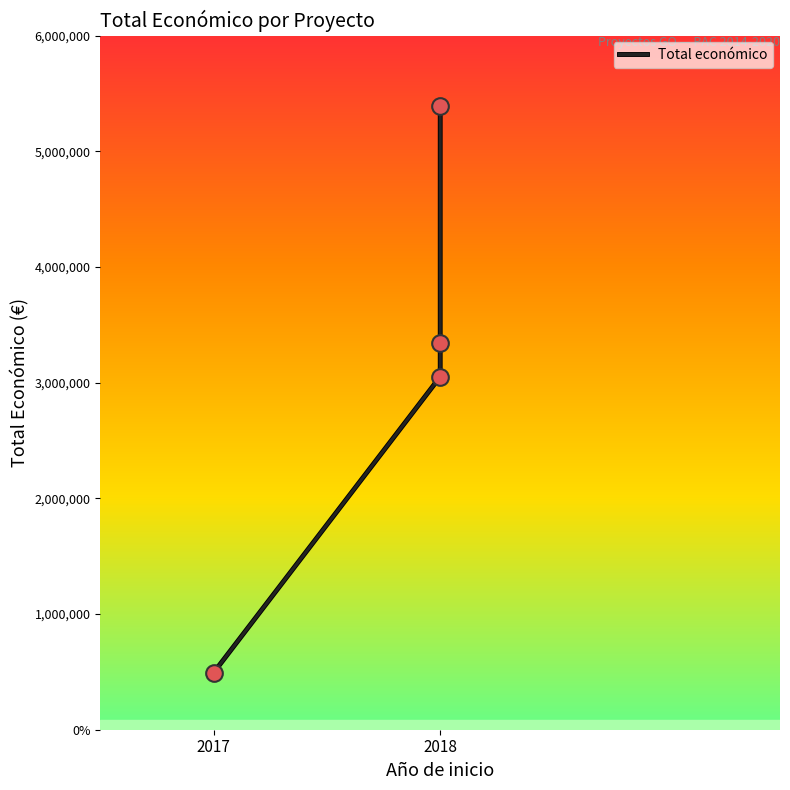

What is the change in value from 2017 to 2018?

+2557317